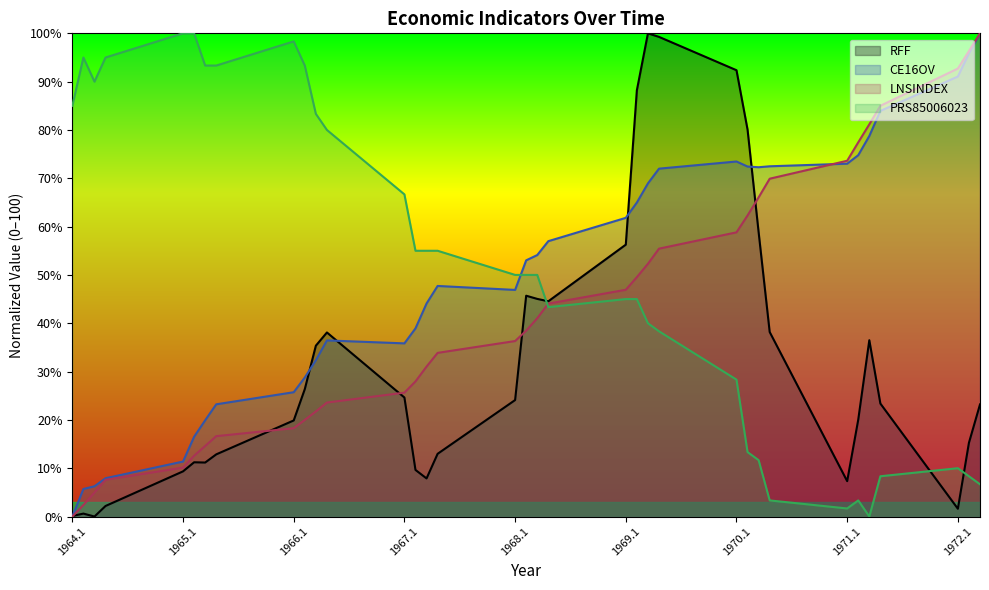

What is the label of the 12th point from the left?

1966.4